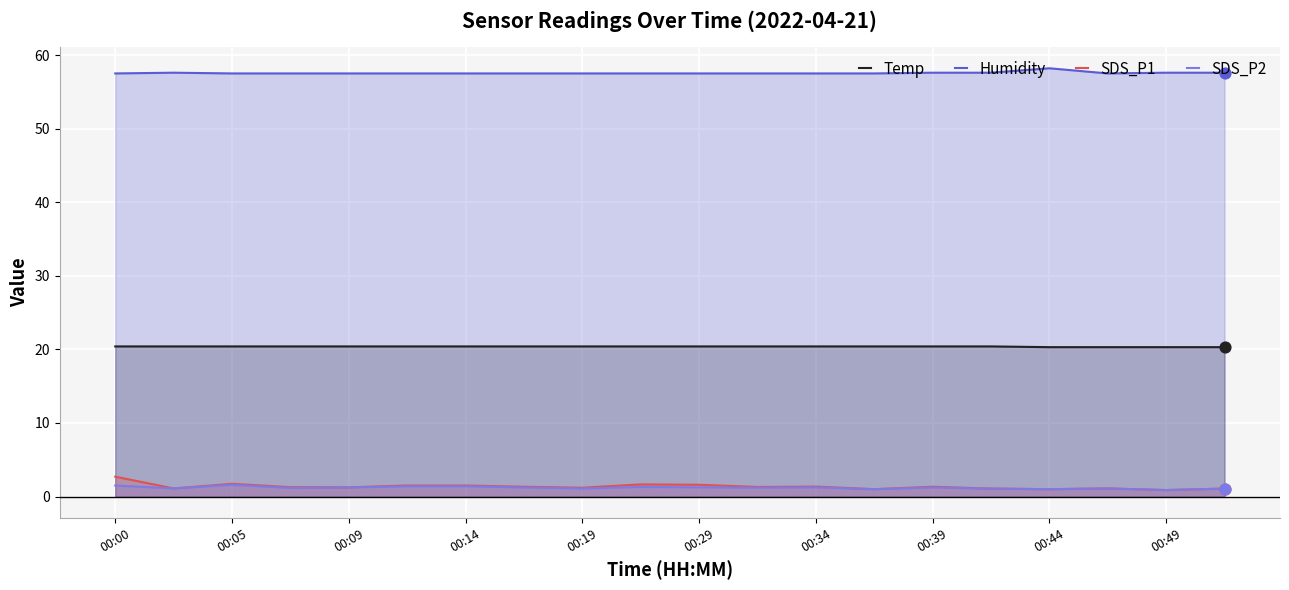

Which series has the widest spread of Y values?

SDS_P1